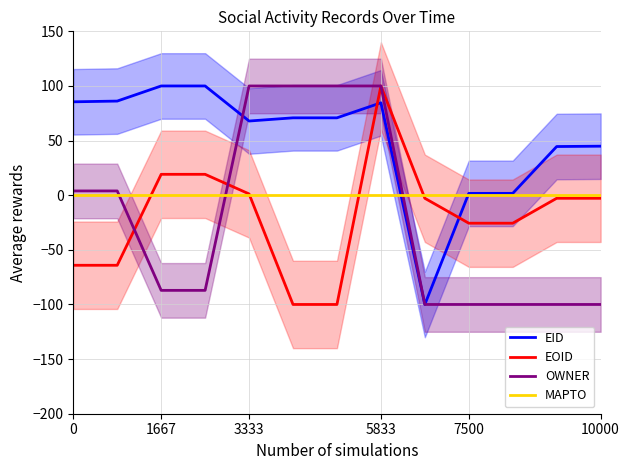

How many values in the OWNER series exceed -87?

6